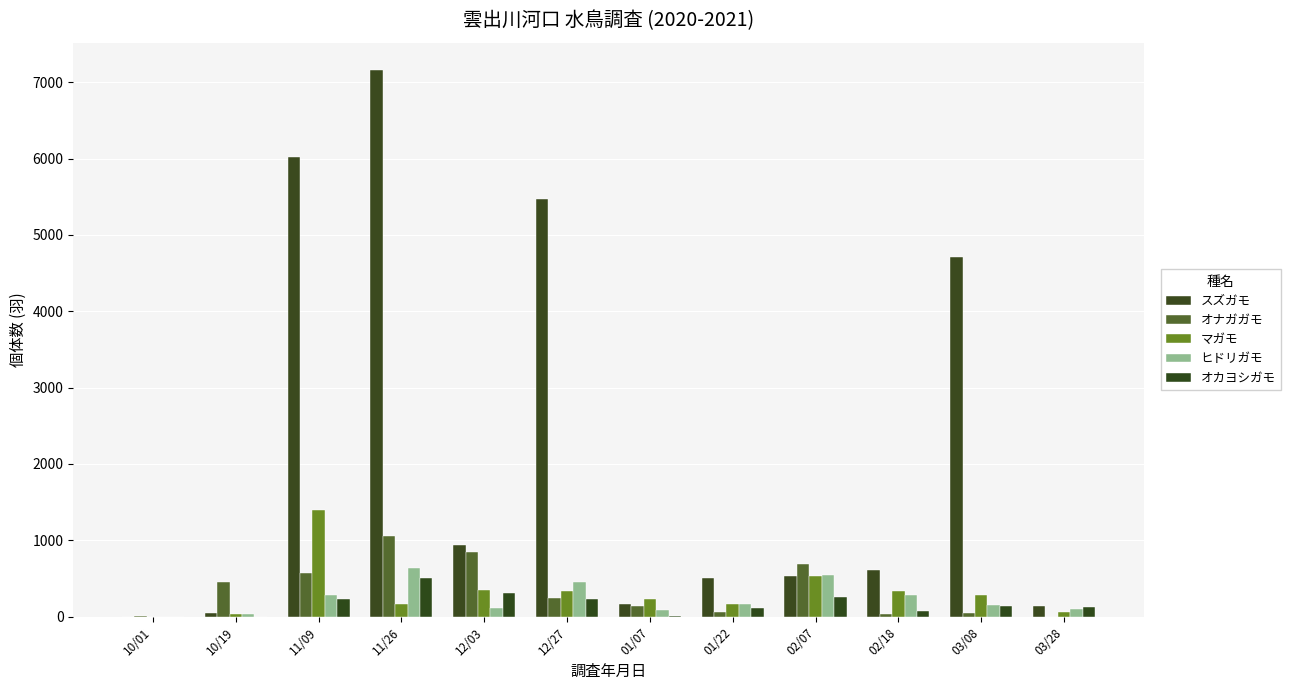

Between 11/26 and 02/18, which series saw the biggest shift?

スズガモ